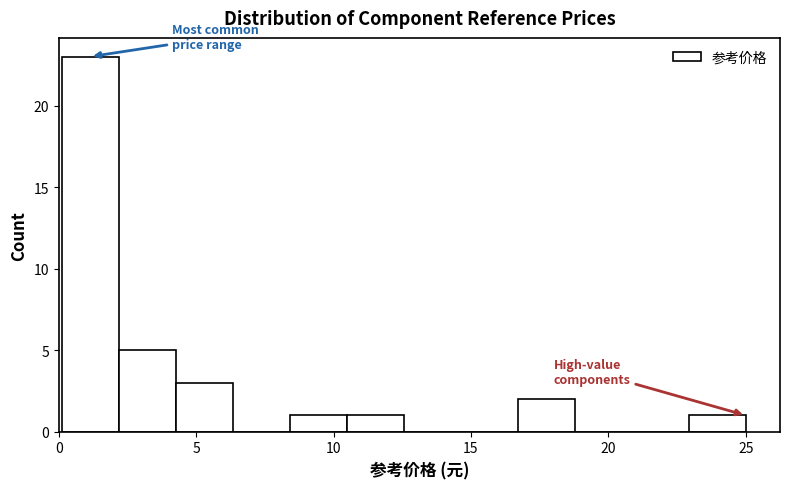

Reading left to right, transcribe this chart: for each bar, give the range it covers on the x-axis and its height. Neither the bar edges nor the heights are printed on the chart, so give them approximately, as read against the axes.

0.0 to 2.0: 23
2.0 to 4.5: 5
4.5 to 6.5: 3
6.5 to 8.5: 0
8.5 to 10.5: 1
10.5 to 12.5: 1
12.5 to 14.5: 0
14.5 to 16.5: 0
16.5 to 19.0: 2
19.0 to 21.0: 0
21.0 to 23.0: 0
23.0 to 25.0: 1